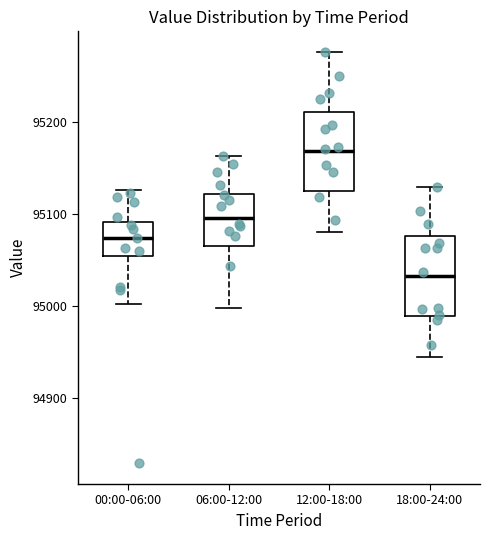

Where does the lower whisker of the box for 18:00-24:00 end on the y-axis? The values are not printed on the chart, so give them approximately, as read against the axis.

94940